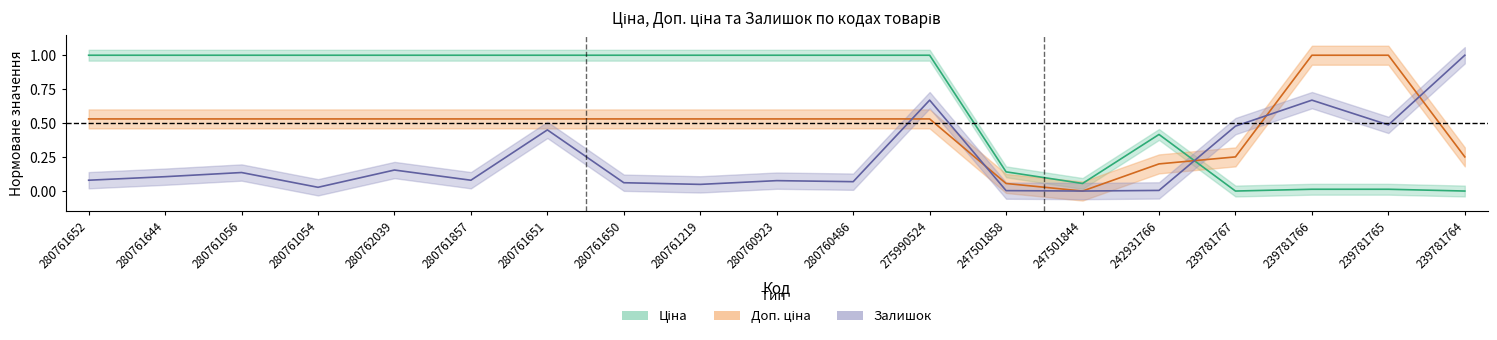

List the labels in order of Доп. ціна value, smallest first.

247501844, 247501858, 242931766, 239781767, 239781764, 280761652, 280761644, 280761056, 280761054, 280762039, 280761857, 280761651, 280761650, 280761219, 280760923, 280760486, 275990524, 239781766, 239781765